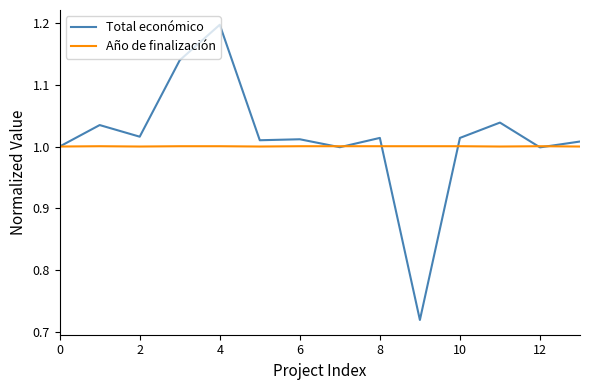

Is this an area chart (filled region under the line)?

No